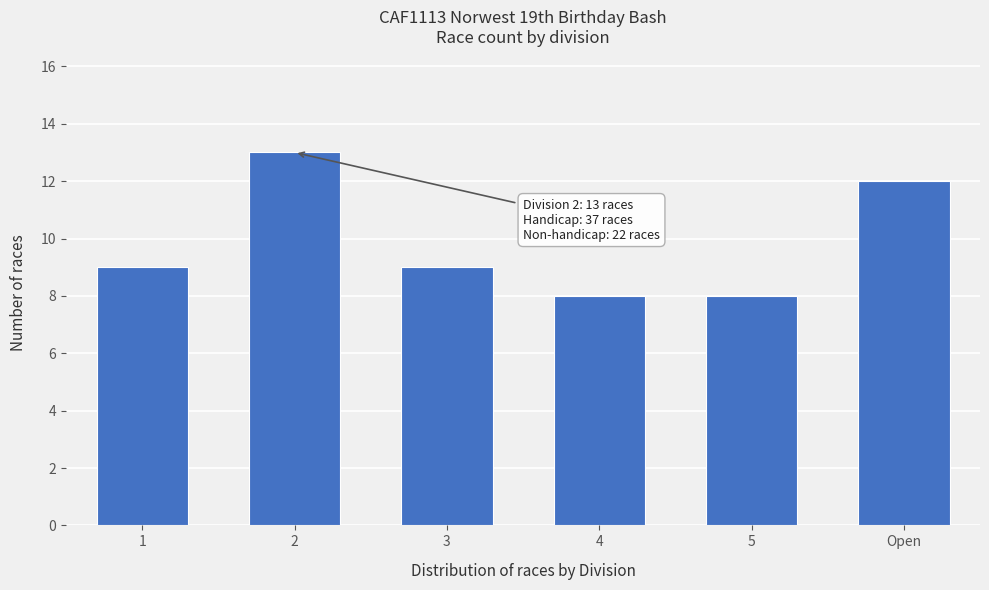

Reading right to left, what are all the values shown in this chart?

Open=12	5=8	4=8	3=9	2=13	1=9